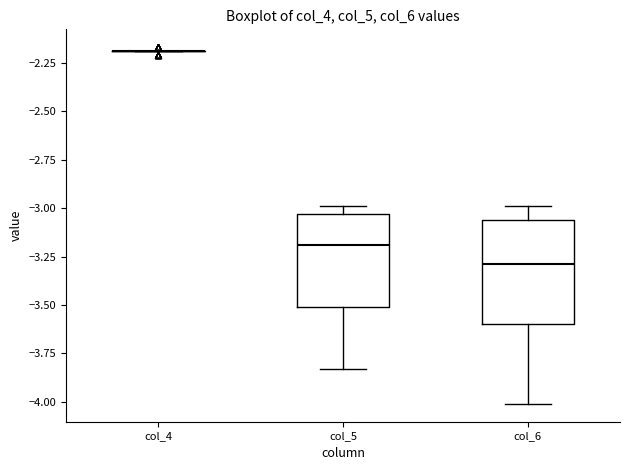

Where does the lower whisker of the box for col_6 end on the y-axis? The values are not printed on the chart, so give them approximately, as read against the axis.

-4.00